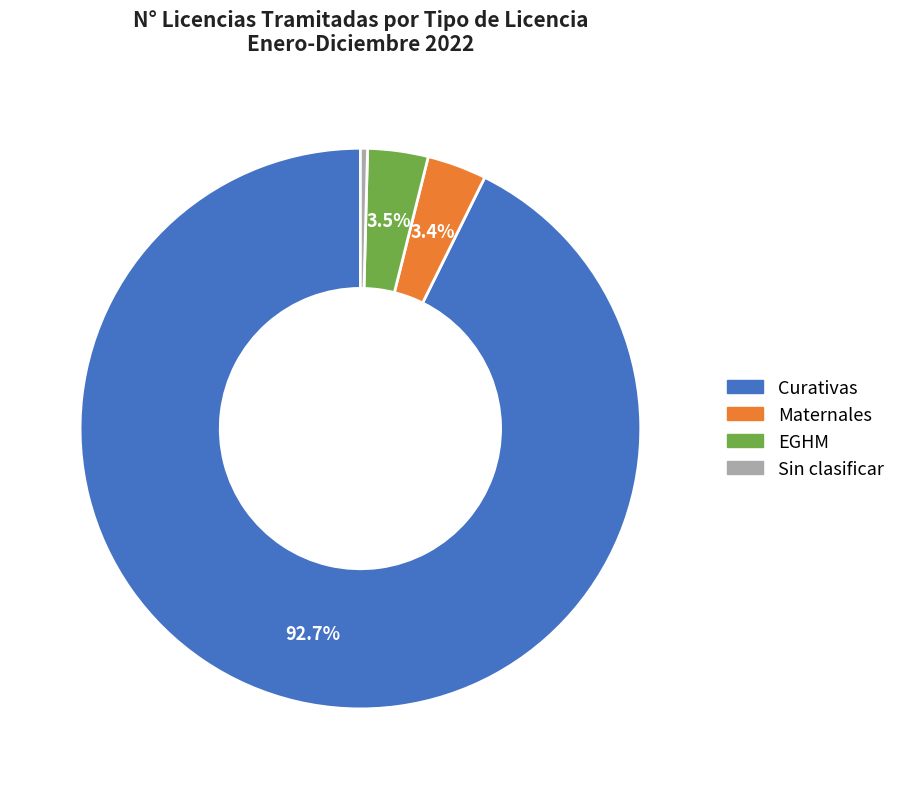

Which slice is the smallest?

Sin clasificar